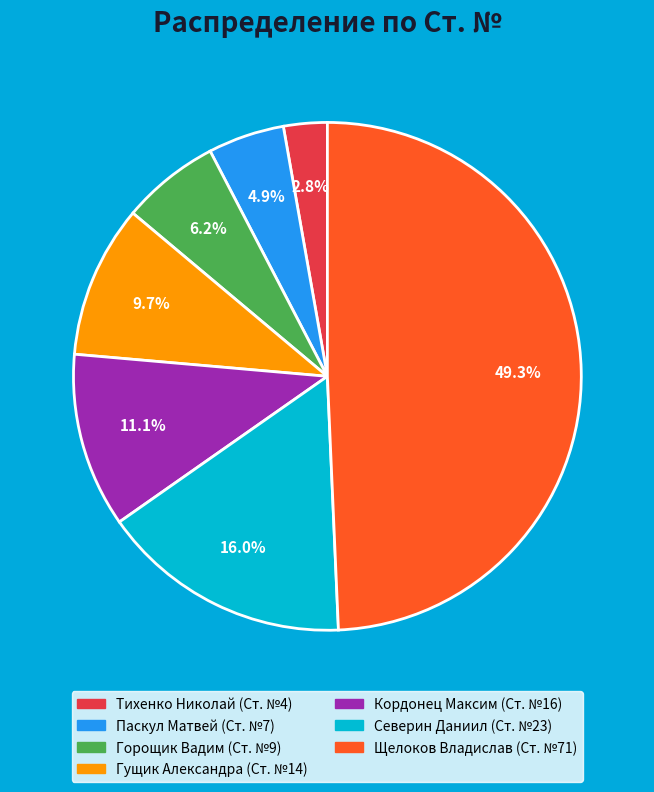

Which has a higher value, Горощик Вадим or Кордонец Максим?

Кордонец Максим